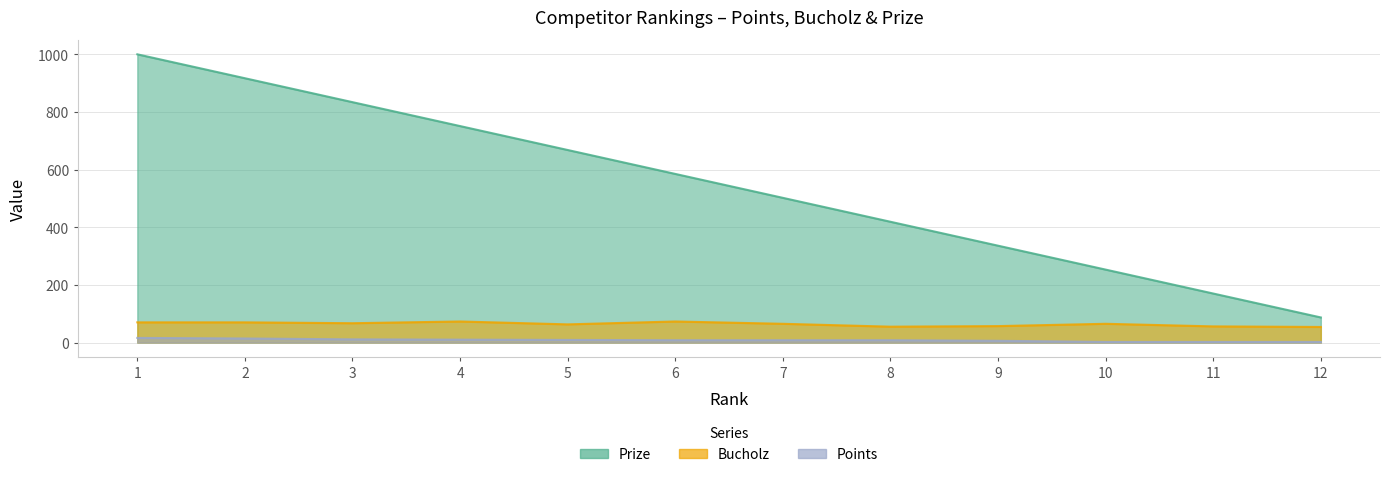

Reading right to left, what are all the values shown in this chart?

Prize: 87	170	253	336	419	502	585	668	751	834	917	1000
Bucholz: 54	56	65	57	55	65	73	63	73	67	70	70
Points: 2	2	2	6	8	8	8	9	10	11	14	16